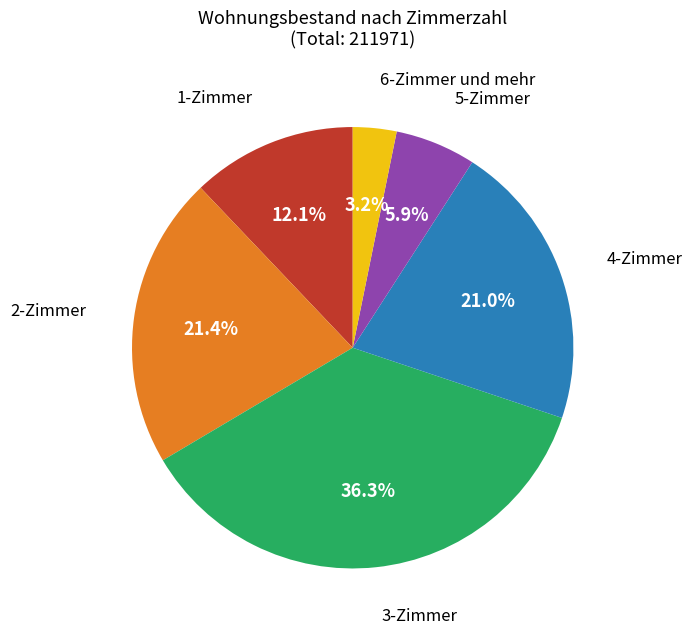

Which slice is the smallest?

6-Zimmer und mehr